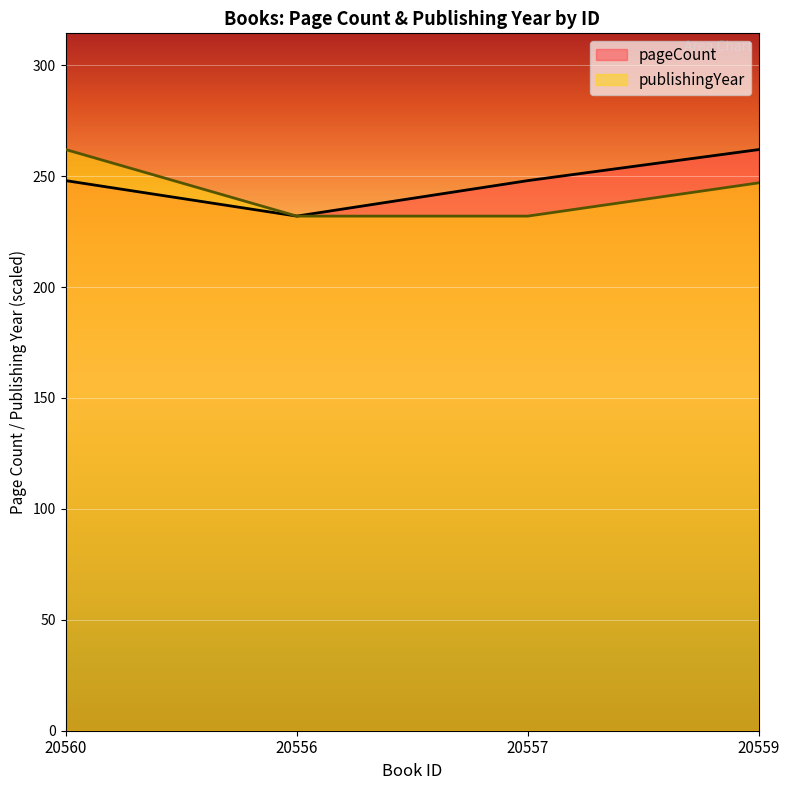

Where does the publishingYear series first go above 247?

20560